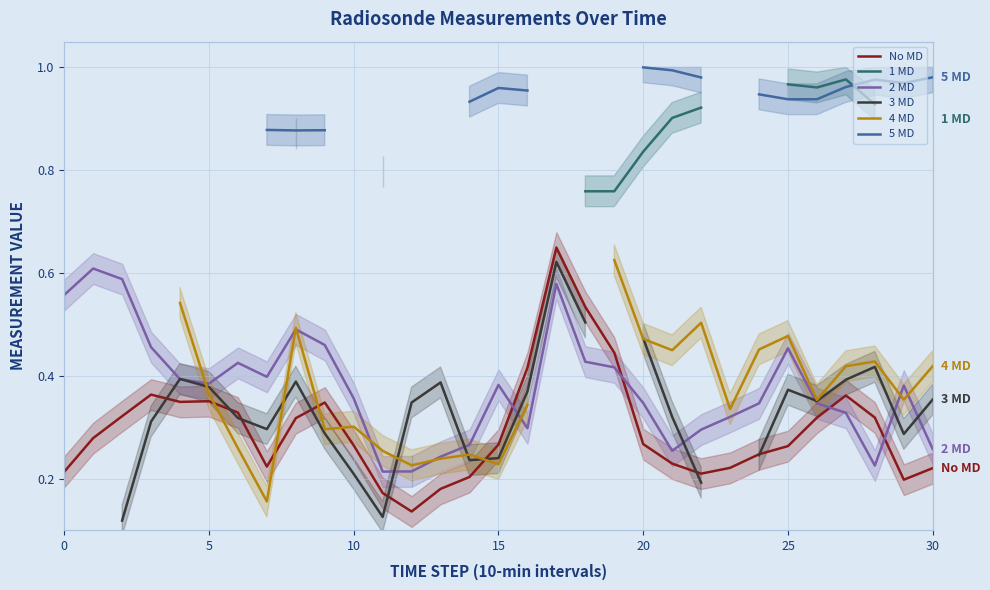

What is the value of the 4 MD point at the 13th from the left?

0.2